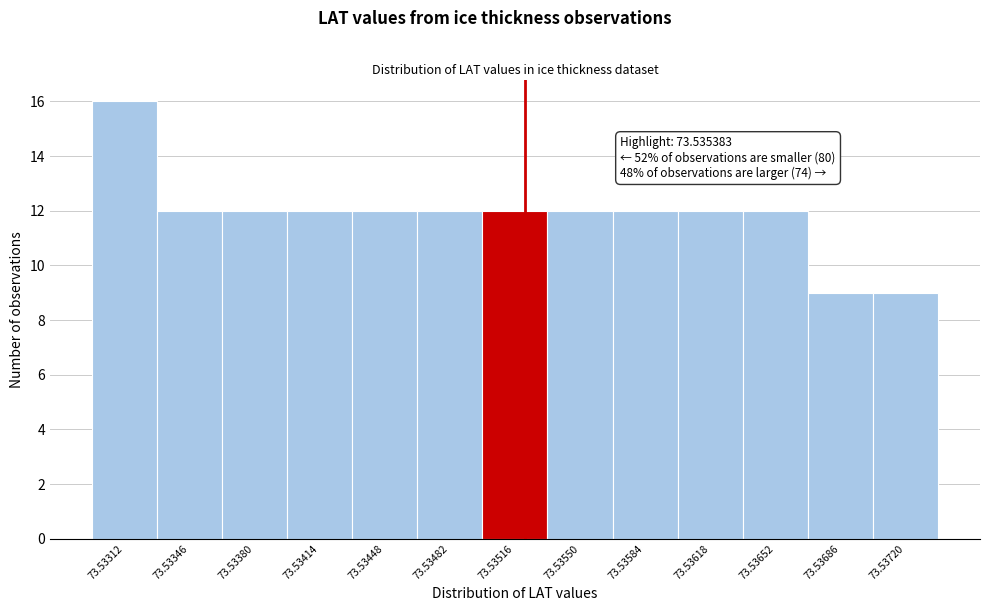

Reading left to right, transcribe all the data shown in this chart.

73.53312=16	73.53346=12	73.53380=12	73.53414=12	73.53448=12	73.53482=12	73.53516=12	73.53550=12	73.53584=12	73.53618=12	73.53652=12	73.53686=9	73.53720=9